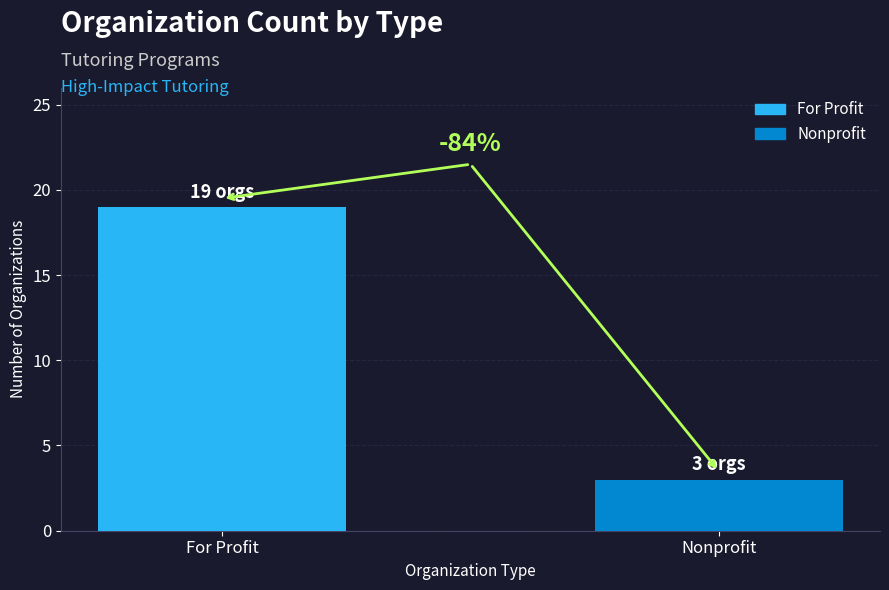

Between Nonprofit and For Profit, which is larger?

For Profit